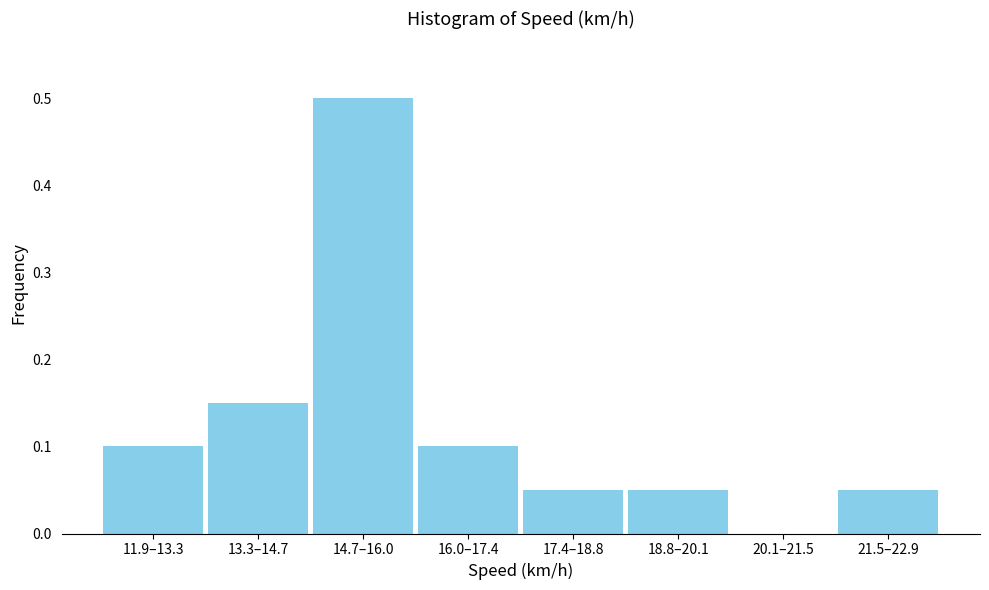

What is the maximum value shown in the chart?

0.5